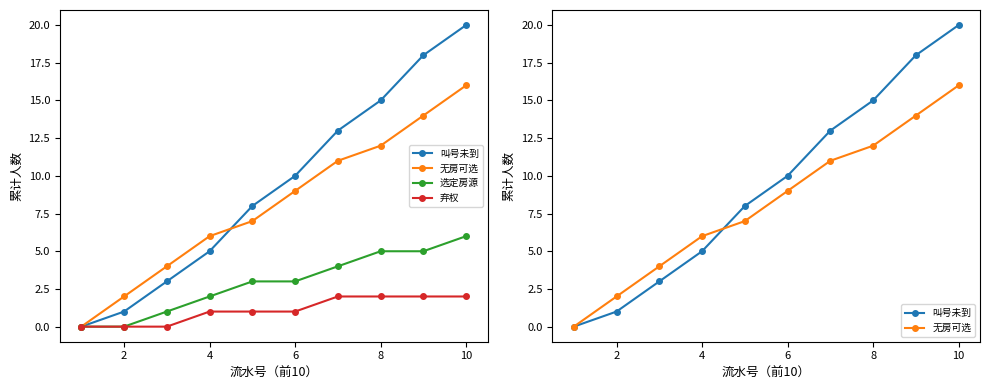

True or false: 选定房源 has a value of 2 at 12.

False